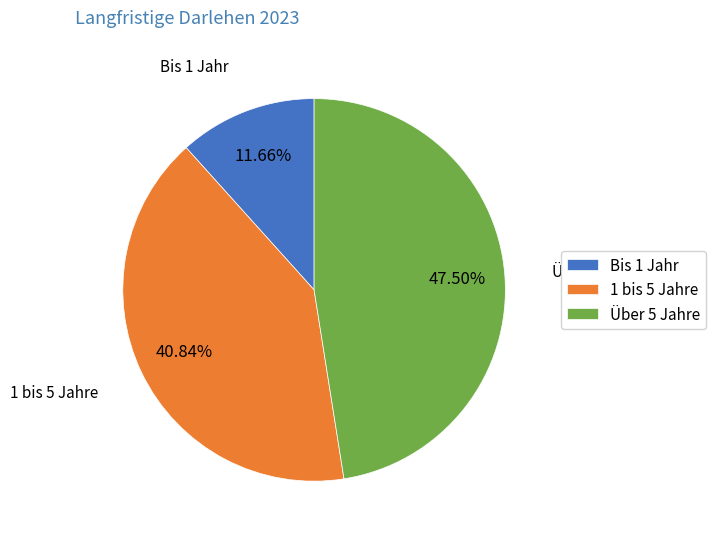

To the nearest percent, what percentage of the pie is Bis 1 Jahr?

12%